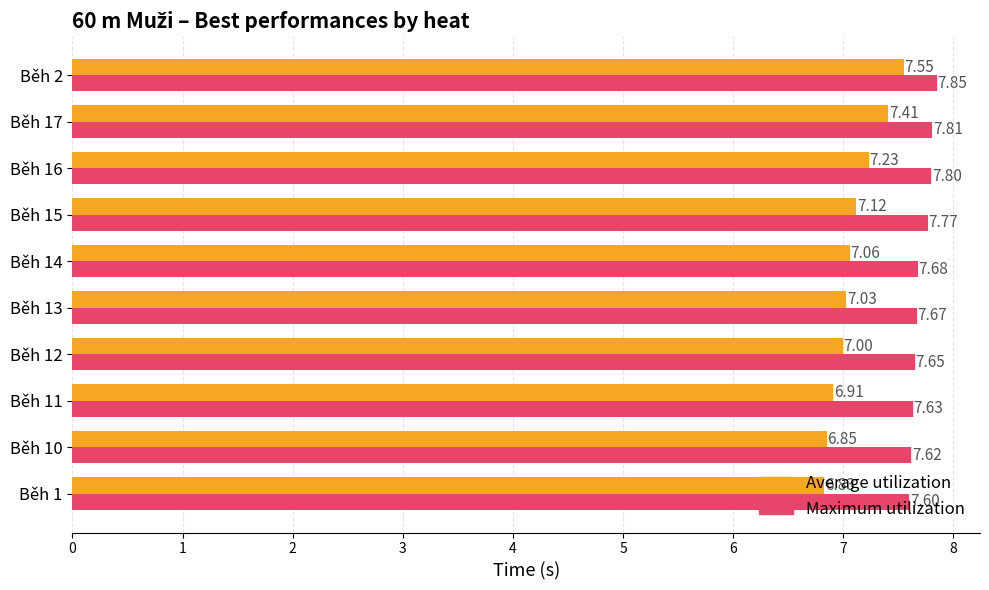

How many distinct data groups are displayed?

2